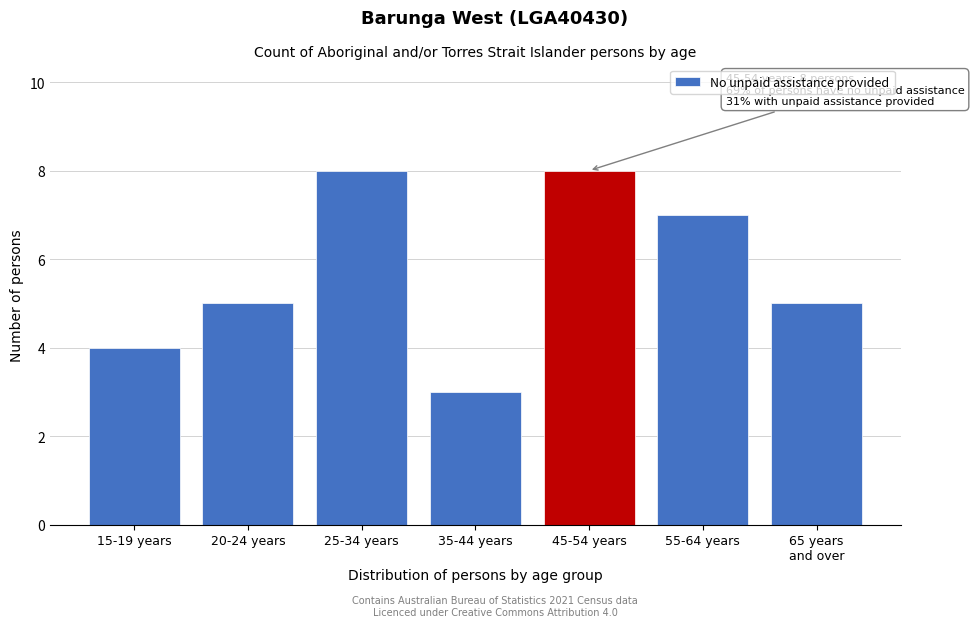

Reading left to right, transcribe all the data shown in this chart.

4	5	8	3	8	7	5